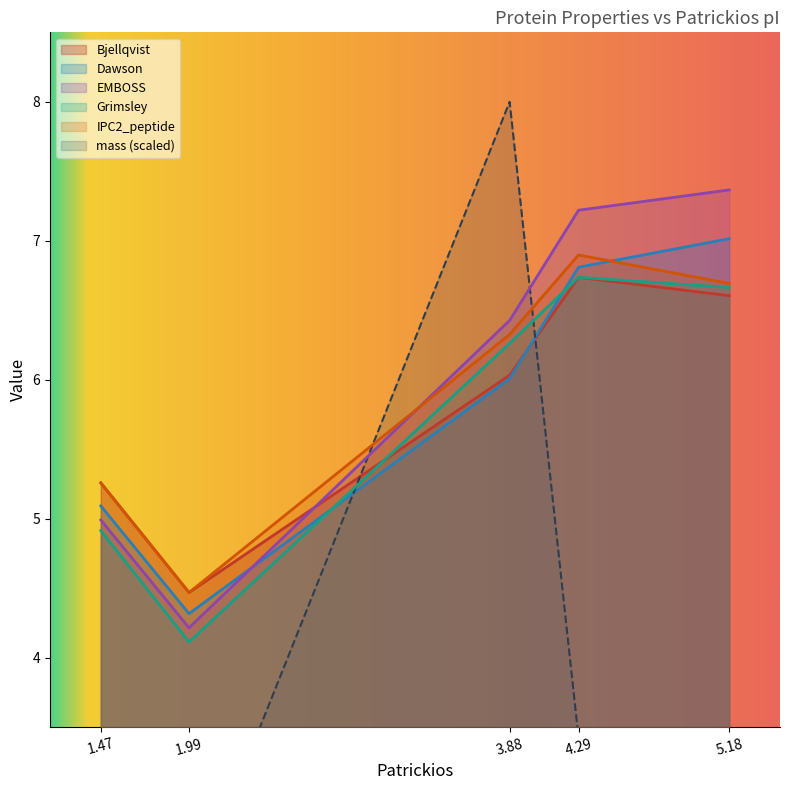

What value does the Dawson series have at 3.88?

6.0